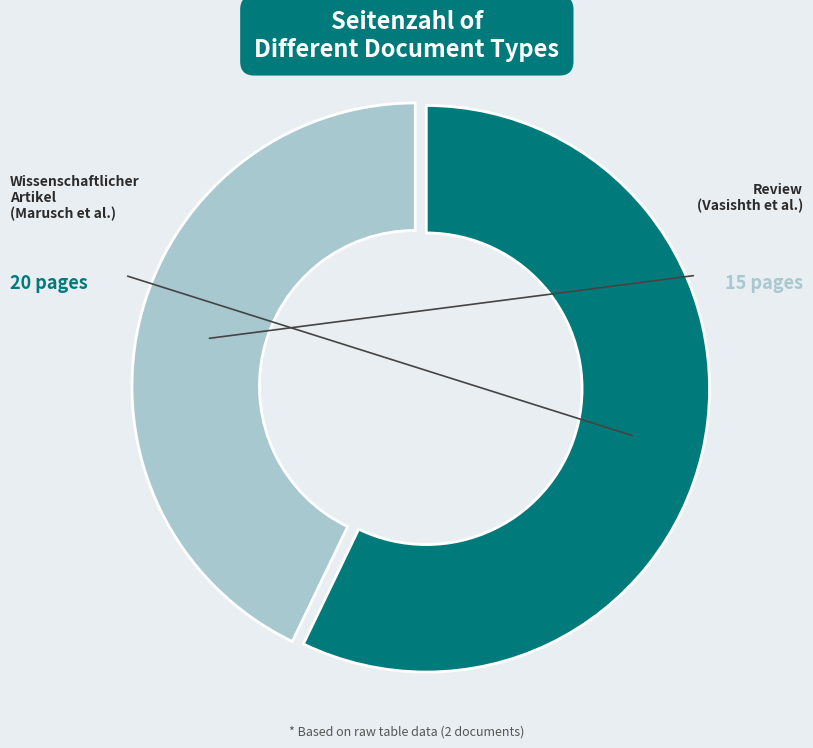

Does any single category account for the majority?

Yes